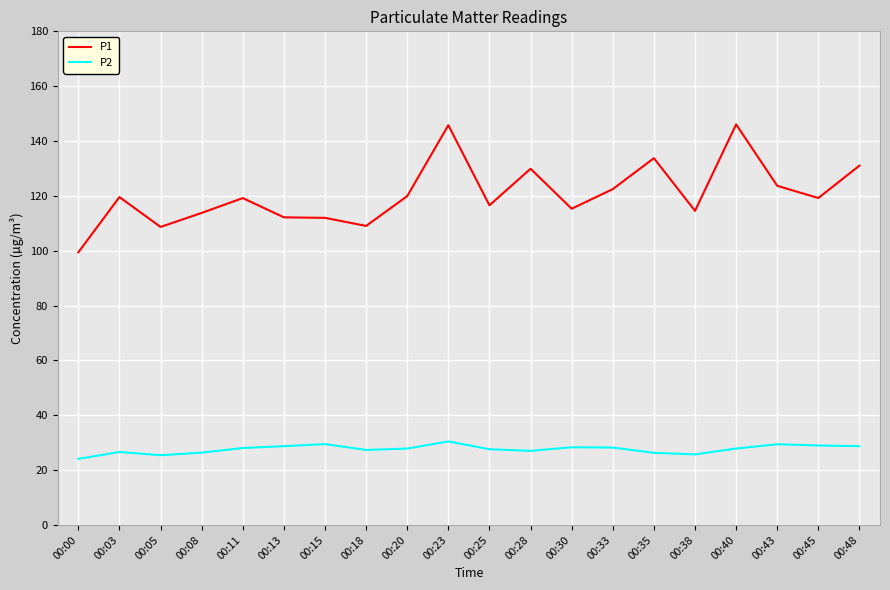

Is the value of P2 at 00:13 greater than the value of P1 at 00:20?

No